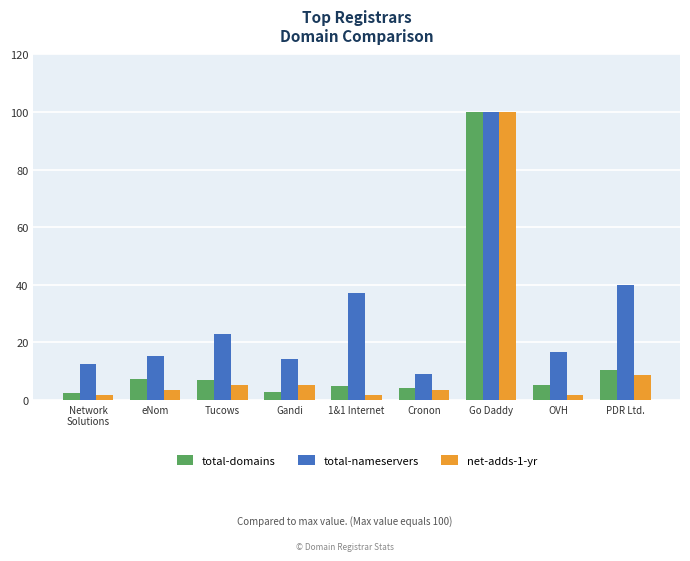

At OVH, list the series in order from smallest to largest.

net-adds-1-yr, total-domains, total-nameservers